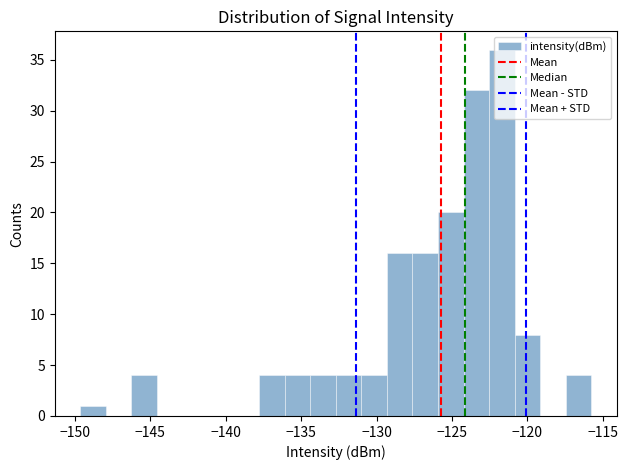

Around what value on the x-axis is the tallest bar? Give the approximate position of its centre, as read against the axis.

-121.5